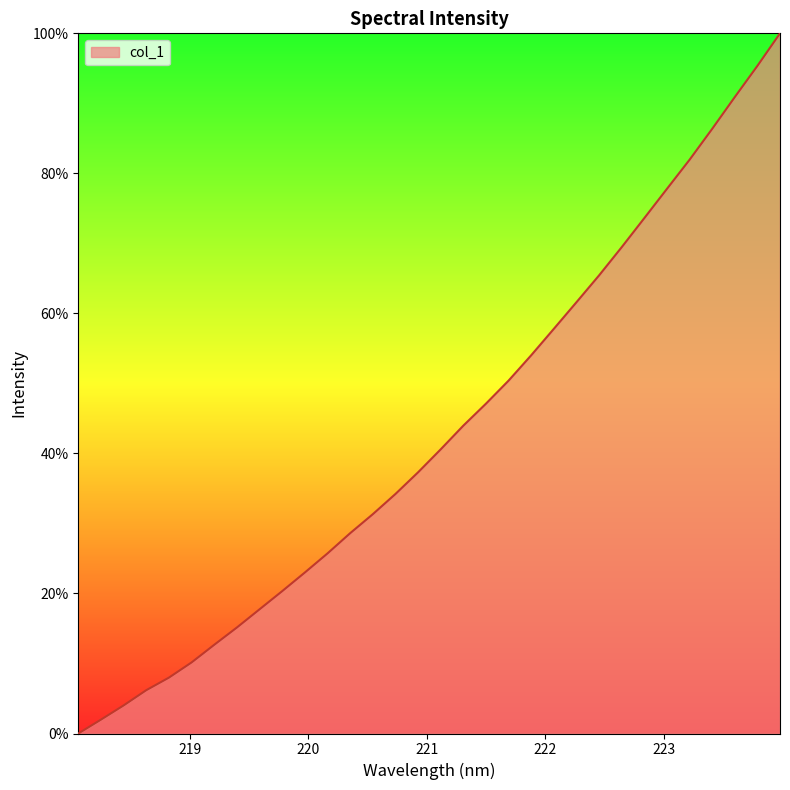

What is the difference between the maximum and minimum values?

100.0